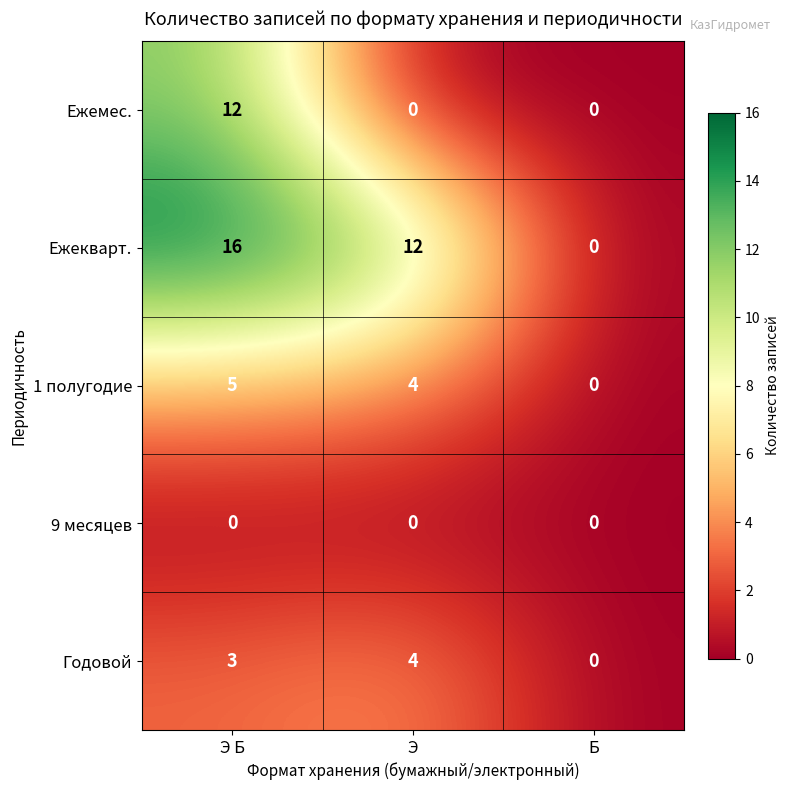

The Ежекварт. series shows 0 at Б. True or false?

True